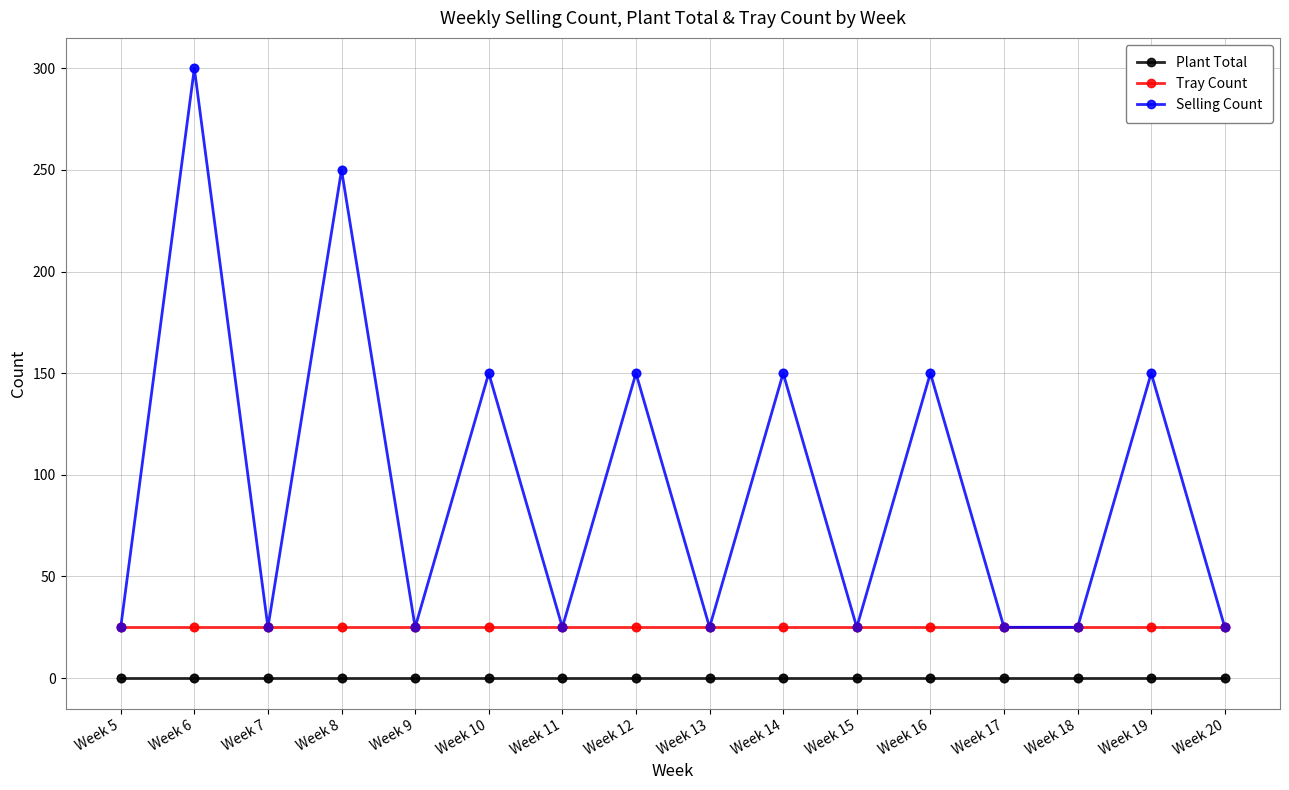

At how many categories does at least one series exceed 211?

2